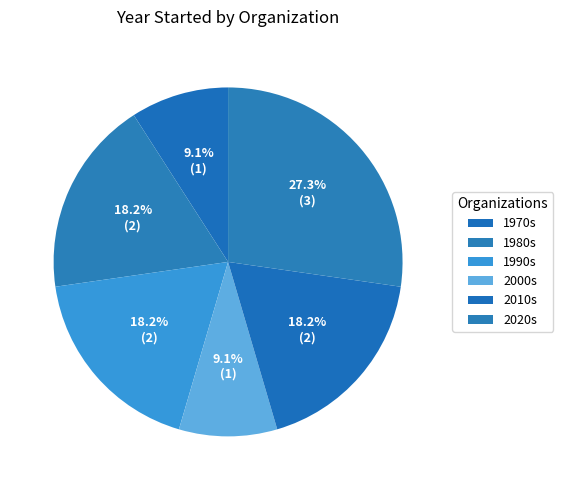

Does any single category account for the majority?

No